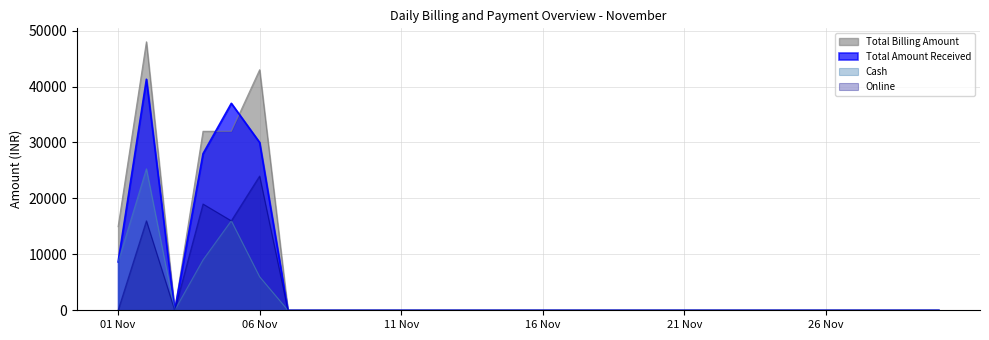

At which category does Total Amount Received reach its first local peak?

02 Nov